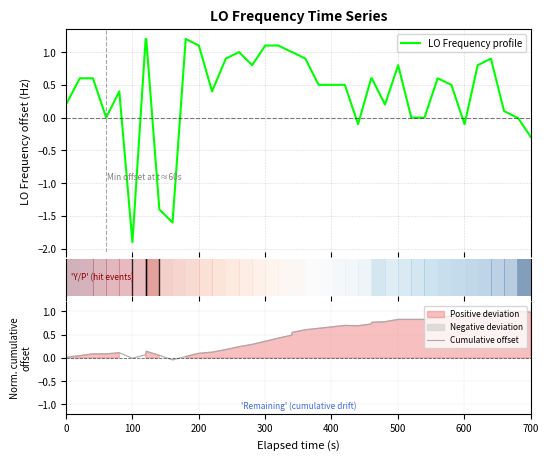

The value of LO Frequency profile at 22 is 0.9. True or false?

False